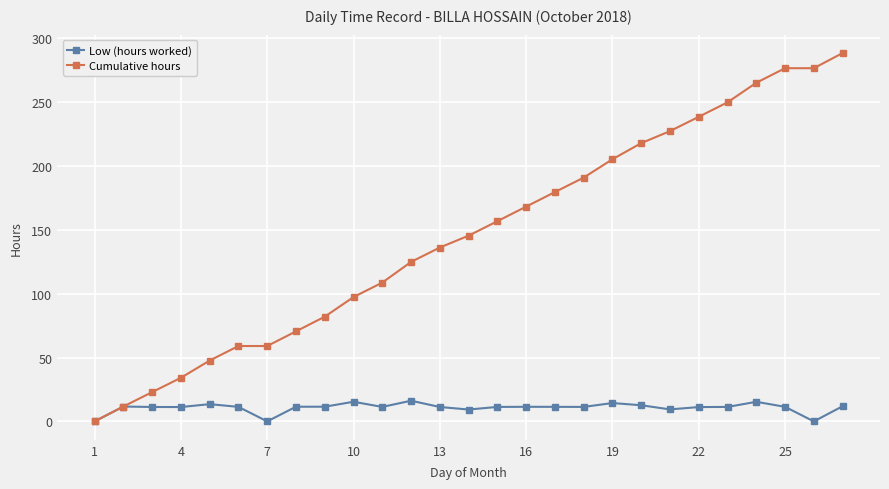

What is the difference between the maximum and minimum values in the Low (hours worked) series?

16.2